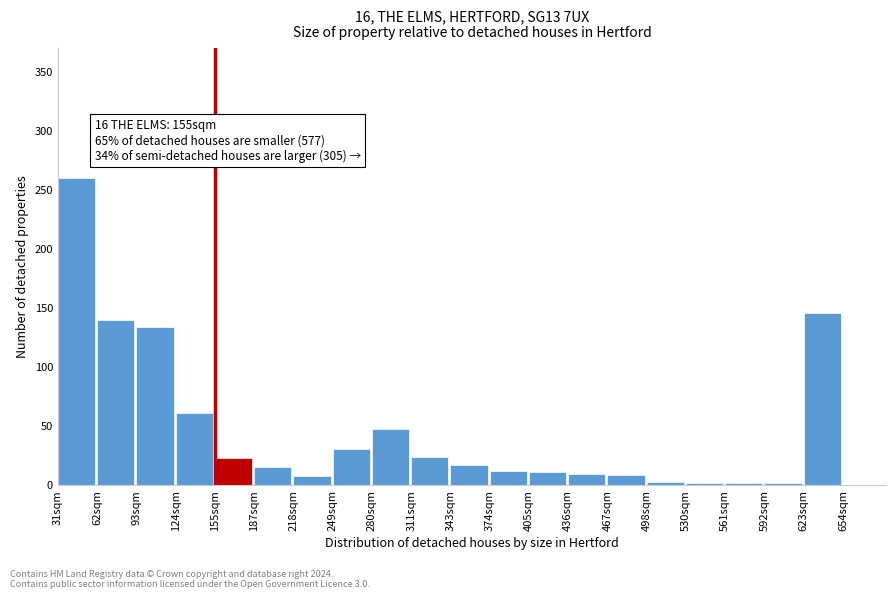

True or false: the data shows 0 at 654sqm.

True